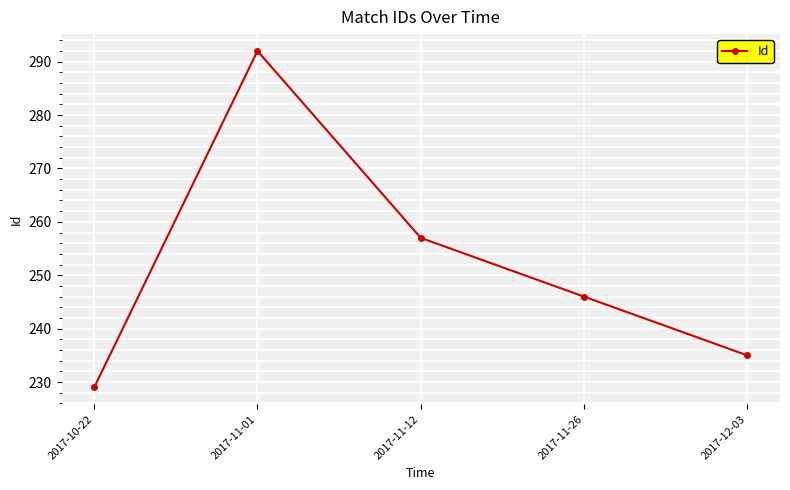

Which category has the highest value across all series?

2017-11-01